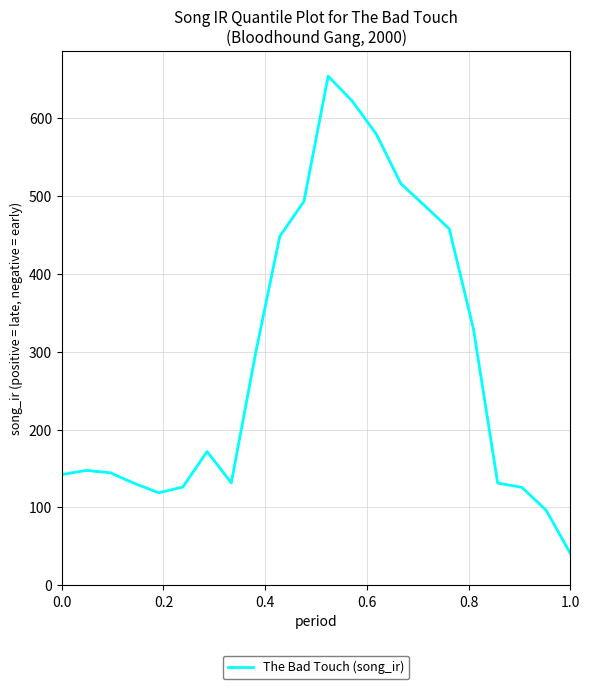

What is the maximum value shown in the chart?

653.7